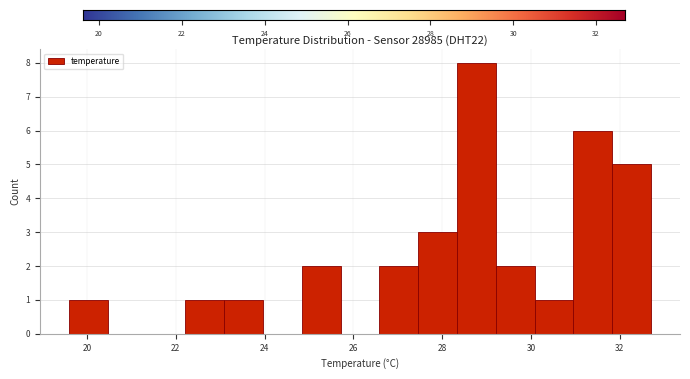

How tall is the bar that spans 23.0 to 24.0 on the x-axis? Neither the bar edges nor the heights are printed on the chart, so give them approximately, as read against the axes.

1